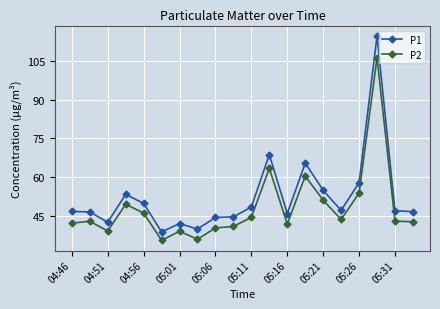

Which series has the largest range (max minus min)?

P1